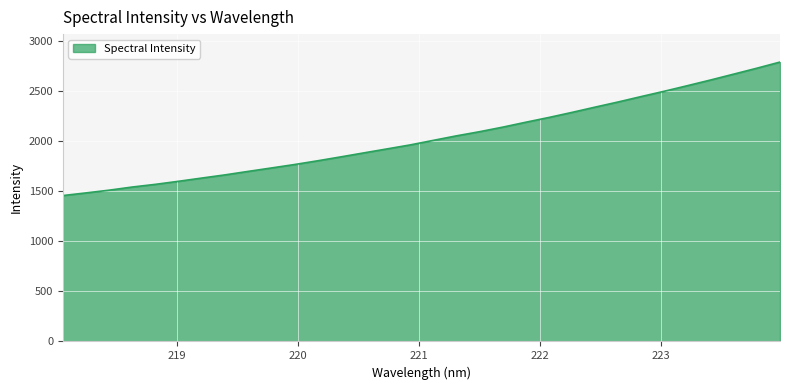

What is the greatest value displayed?

2786.5